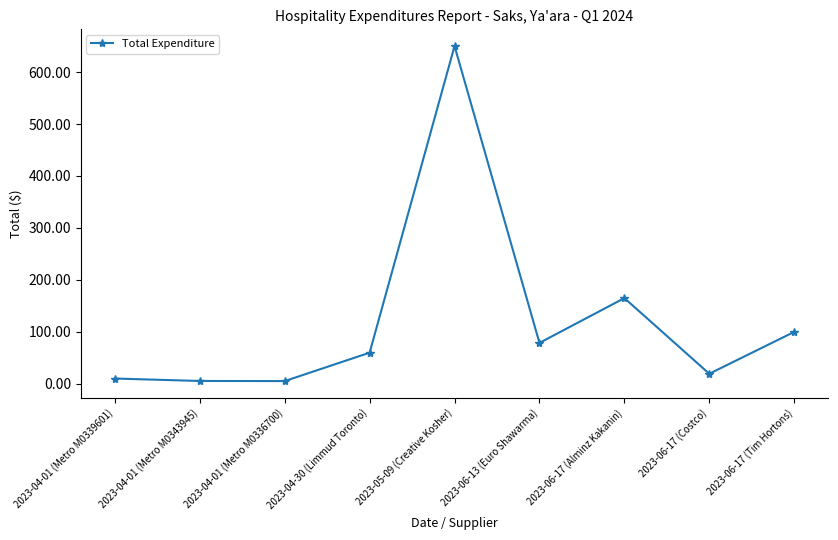

What position from the right is 2023-06-17 (Tim Hortons)?

1